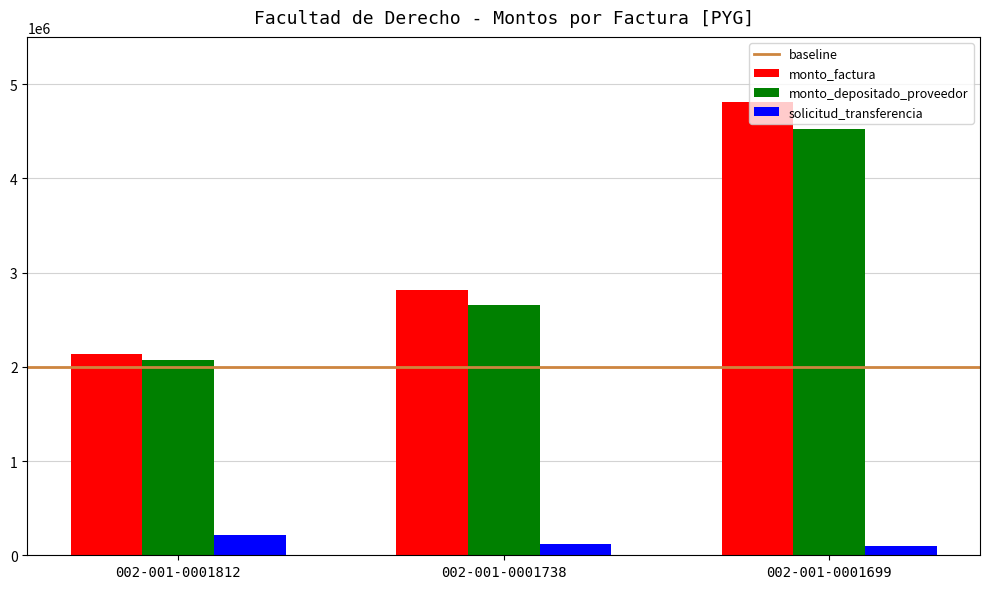

Where does the solicitud_transferencia series first go above 122317?

002-001-0001812